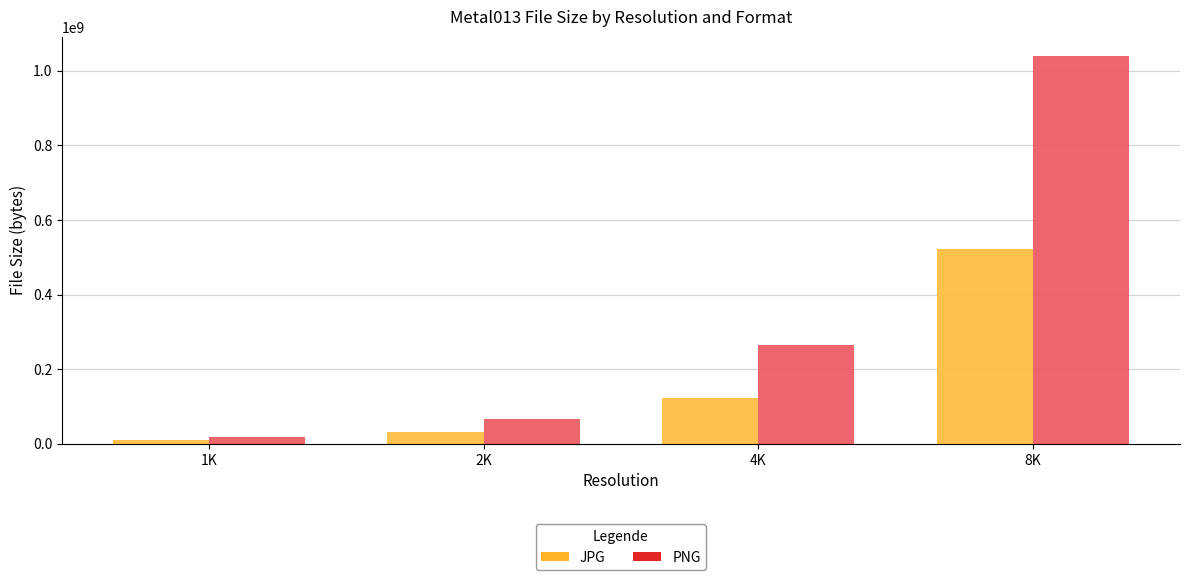

At which category is the sum across all series the highest?

8K